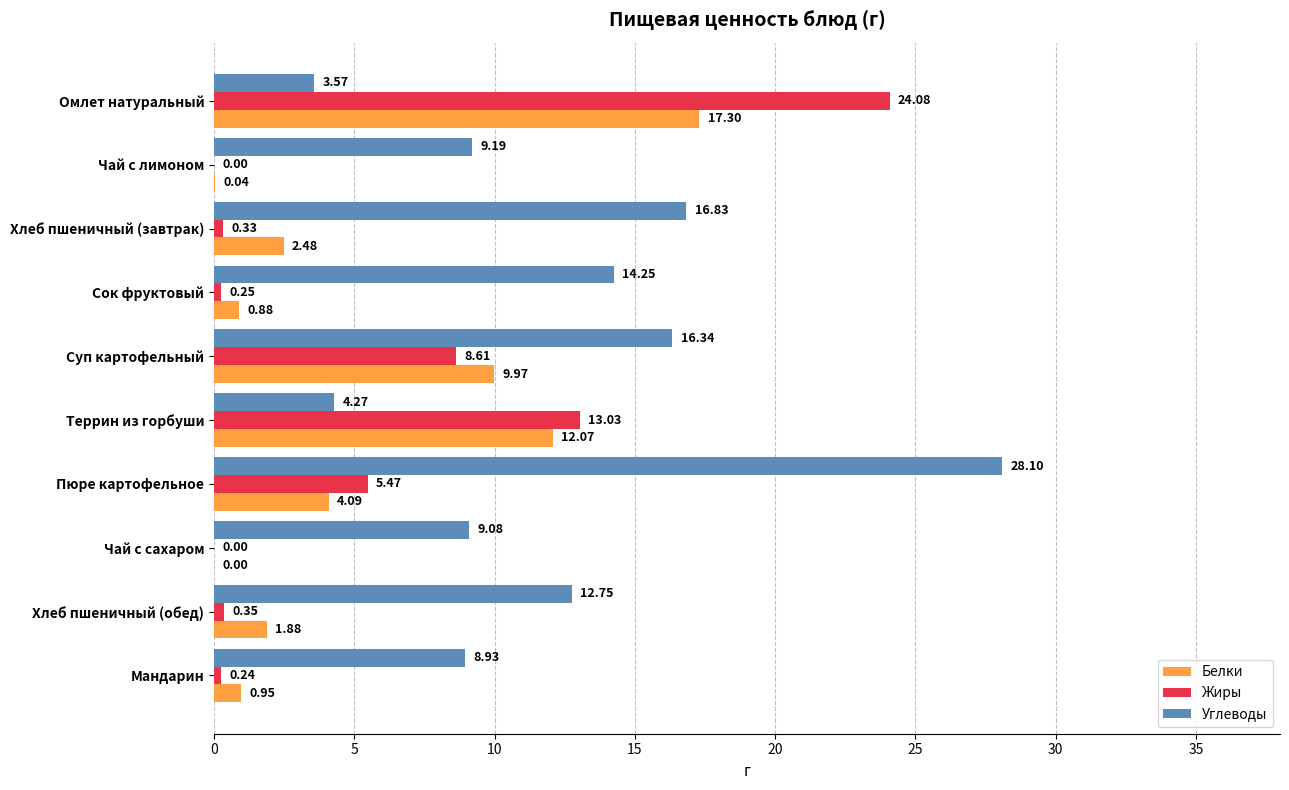

Which series changed the most between Сок фруктовый and Хлеб пшеничный (обед)?

Углеводы